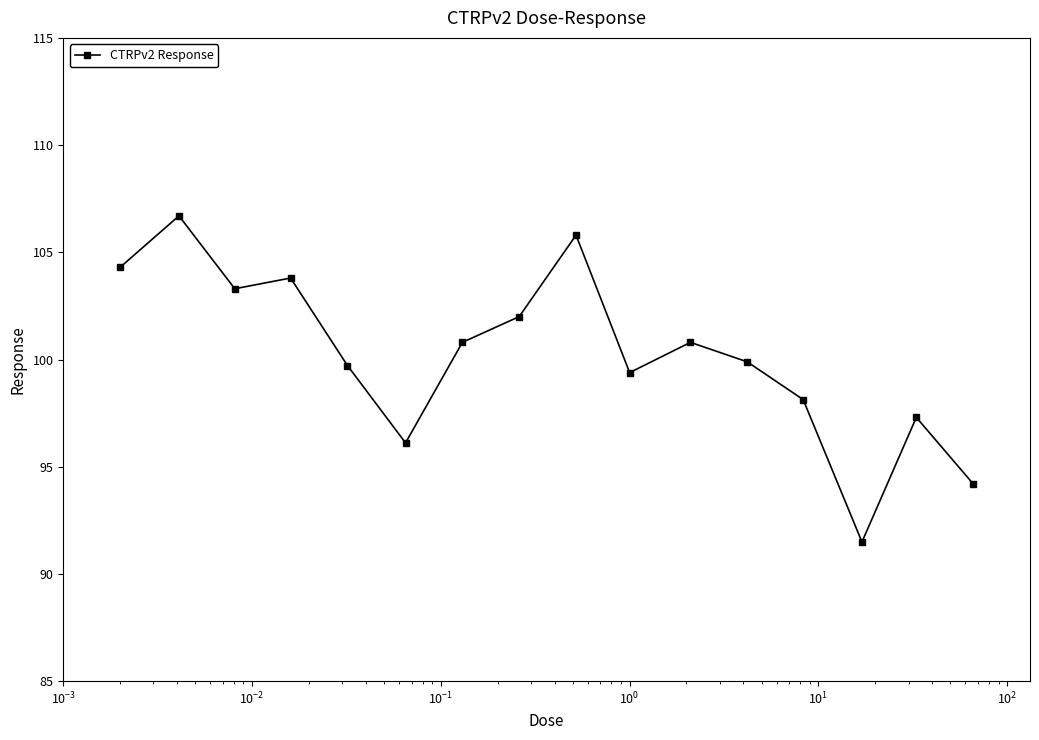

Reading left to right, extract all data points from this chart.

104.3	106.7	103.3	103.8	99.7	96.1	100.8	102.0	105.8	99.4	100.8	99.9	98.1	91.5	97.3	94.2